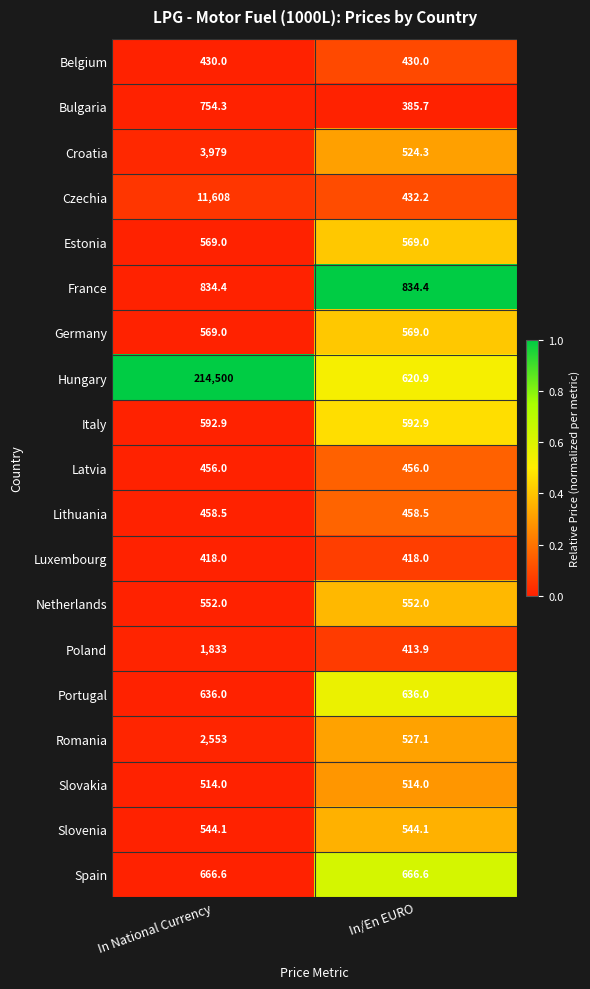

Which series has the largest total across all categories?

Hungary